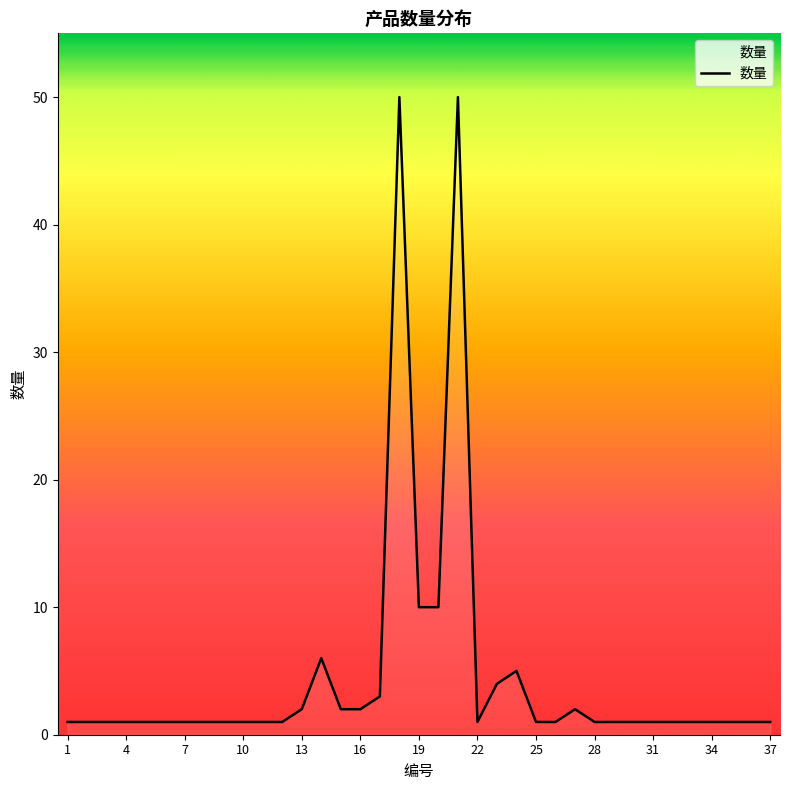

What is the difference between the maximum and second lowest values?

49